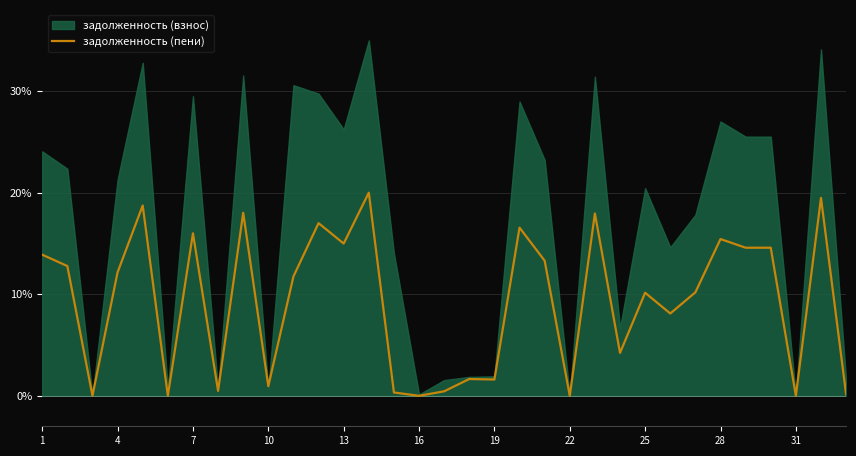

The задолженность (пени) series shows 9.5 at 1. True or false?

False